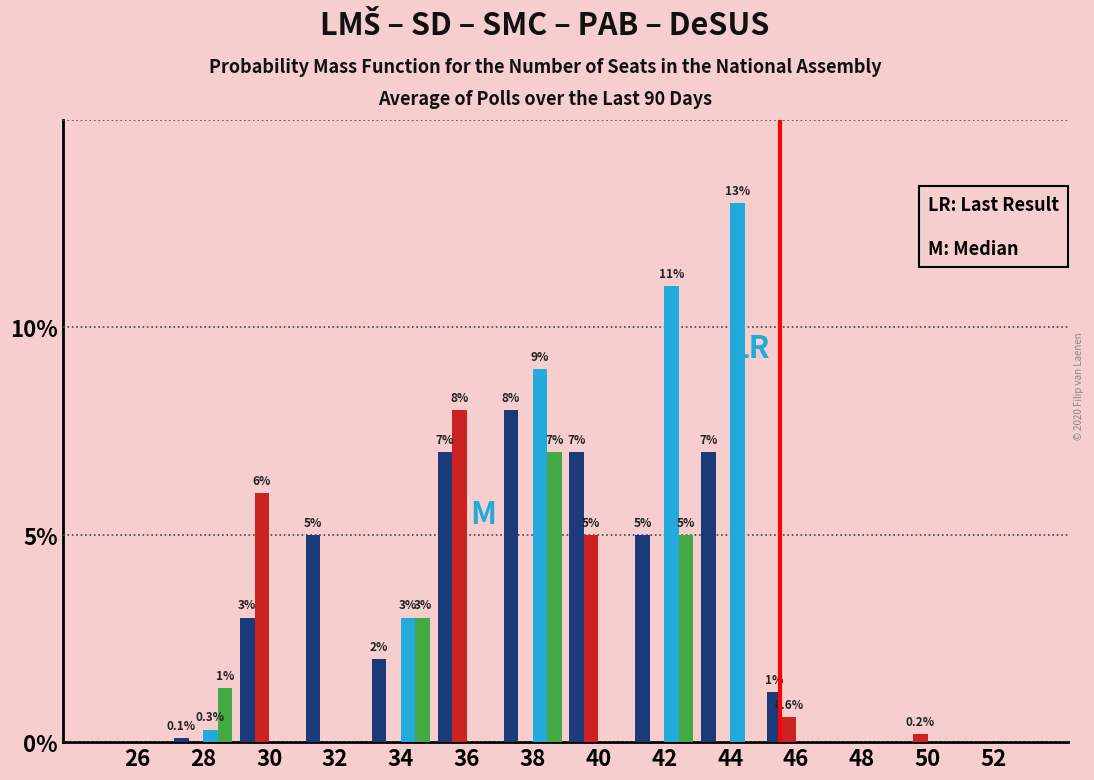

Which label corresponds to the largest value in the chart?

44